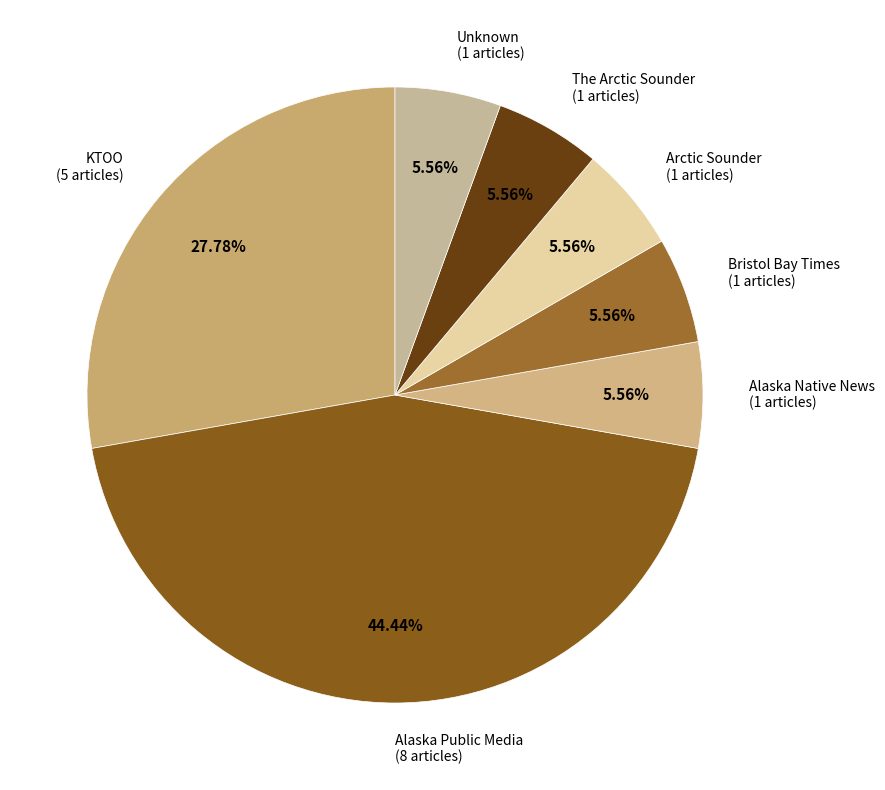

Does Alaska Public Media account for over 50% of the chart?

No